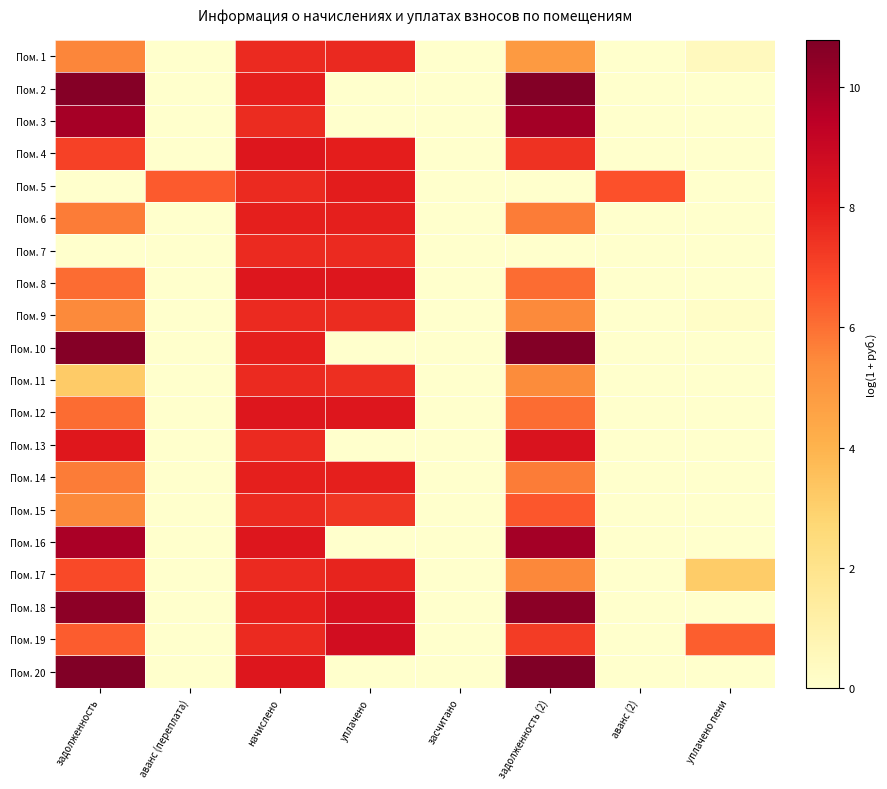

Reading left to right, list all the values displayed in this chart.

Пом. 1: задолженность=5.6	аванс (переплата)=0.0	начислено=7.6	уплачено=7.7	засчитано=0.0	задолженность (2)=4.9	аванс (2)=0.0	уплачено пени=0.5
Пом. 2: задолженность=10.6	аванс (переплата)=0.0	начислено=7.9	уплачено=0.0	засчитано=0.0	задолженность (2)=10.7	аванс (2)=0.0	уплачено пени=0.0
Пом. 3: задолженность=9.9	аванс (переплата)=0.0	начислено=7.6	уплачено=0.0	засчитано=0.0	задолженность (2)=10.0	аванс (2)=0.0	уплачено пени=0.0
Пом. 4: задолженность=7.1	аванс (переплата)=0.0	начислено=8.3	уплачено=8.0	засчитано=0.0	задолженность (2)=7.4	аванс (2)=0.0	уплачено пени=0.0
Пом. 5: задолженность=0.0	аванс (переплата)=6.4	начислено=7.6	уплачено=8.0	засчитано=0.0	задолженность (2)=0.0	аванс (2)=6.7	уплачено пени=0.0
Пом. 6: задолженность=5.7	аванс (переплата)=0.0	начислено=7.9	уплачено=7.9	засчитано=0.0	задолженность (2)=5.7	аванс (2)=0.0	уплачено пени=0.0
Пом. 7: задолженность=0.0	аванс (переплата)=0.0	начислено=7.6	уплачено=7.6	засчитано=0.0	задолженность (2)=0.0	аванс (2)=0.0	уплачено пени=0.0
Пом. 8: задолженность=6.1	аванс (переплата)=0.0	начислено=8.3	уплачено=8.3	засчитано=0.0	задолженность (2)=6.1	аванс (2)=0.0	уплачено пени=0.0
Пом. 9: задолженность=5.4	аванс (переплата)=0.0	начислено=7.6	уплачено=7.6	засчитано=0.0	задолженность (2)=5.4	аванс (2)=0.0	уплачено пени=0.2
Пом. 10: задолженность=10.6	аванс (переплата)=0.0	начислено=7.9	уплачено=0.0	засчитано=0.0	задолженность (2)=10.7	аванс (2)=0.0	уплачено пени=0.0
Пом. 11: задолженность=3.2	аванс (переплата)=0.0	начислено=7.6	уплачено=7.5	засчитано=0.0	задолженность (2)=5.4	аванс (2)=0.0	уплачено пени=0.0
Пом. 12: задолженность=6.1	аванс (переплата)=0.0	начислено=8.3	уплачено=8.3	засчитано=0.0	задолженность (2)=6.1	аванс (2)=0.0	уплачено пени=0.0
Пом. 13: задолженность=8.2	аванс (переплата)=0.0	начислено=7.7	уплачено=0.0	засчитано=0.0	задолженность (2)=8.4	аванс (2)=0.0	уплачено пени=0.0
Пом. 14: задолженность=5.7	аванс (переплата)=0.0	начислено=7.9	уплачено=7.9	засчитано=0.0	задолженность (2)=5.7	аванс (2)=0.0	уплачено пени=0.0
Пом. 15: задолженность=5.4	аванс (переплата)=0.0	начислено=7.6	уплачено=7.4	засчитано=0.0	задолженность (2)=6.5	аванс (2)=0.0	уплачено пени=0.0
Пом. 16: задолженность=9.9	аванс (переплата)=0.0	начислено=8.3	уплачено=0.0	засчитано=0.0	задолженность (2)=9.9	аванс (2)=0.0	уплачено пени=0.0
Пом. 17: задолженность=6.8	аванс (переплата)=0.0	начислено=7.7	уплачено=7.8	засчитано=0.0	задолженность (2)=5.5	аванс (2)=0.0	уплачено пени=3.1
Пом. 18: задолженность=10.5	аванс (переплата)=0.0	начислено=7.9	уплачено=8.5	засчитано=0.0	задолженность (2)=10.5	аванс (2)=0.0	уплачено пени=0.0
Пом. 19: задолженность=6.4	аванс (переплата)=0.0	начислено=7.6	уплачено=8.7	засчитано=0.0	задолженность (2)=7.2	аванс (2)=0.0	уплачено пени=6.4
Пом. 20: задолженность=10.7	аванс (переплата)=0.0	начислено=8.3	уплачено=0.0	засчитано=0.0	задолженность (2)=10.8	аванс (2)=0.0	уплачено пени=0.0